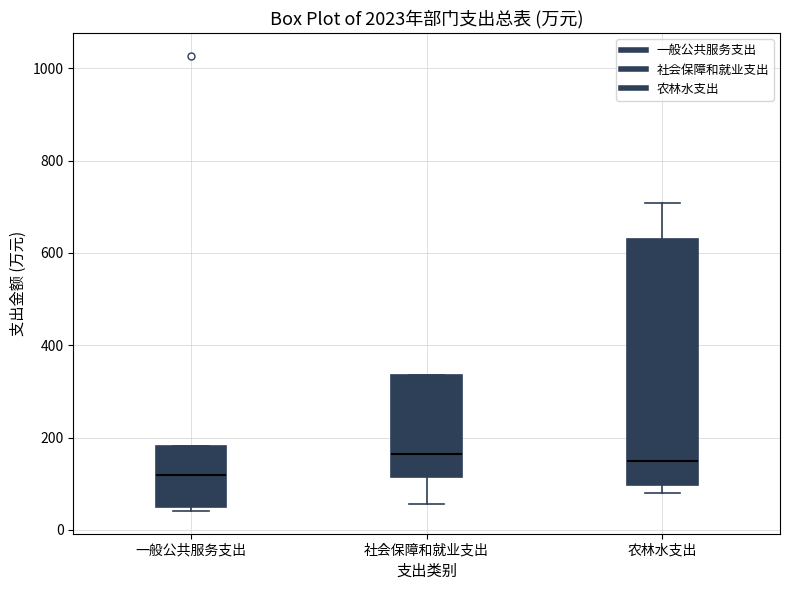

Reading left to right, transcribe this box plot: for each box, give where its median line is, the range the box spans, and where its two whiskers end, as read against the y-axis. The values are not printed on the chart, so give them approximately, as read against the axis.

一般公共服务支出: median 120, box 60 to 180, whiskers 40 to 180
社会保障和就业支出: median 160, box 120 to 340, whiskers 60 to 340
农林水支出: median 160, box 100 to 620, whiskers 80 to 700